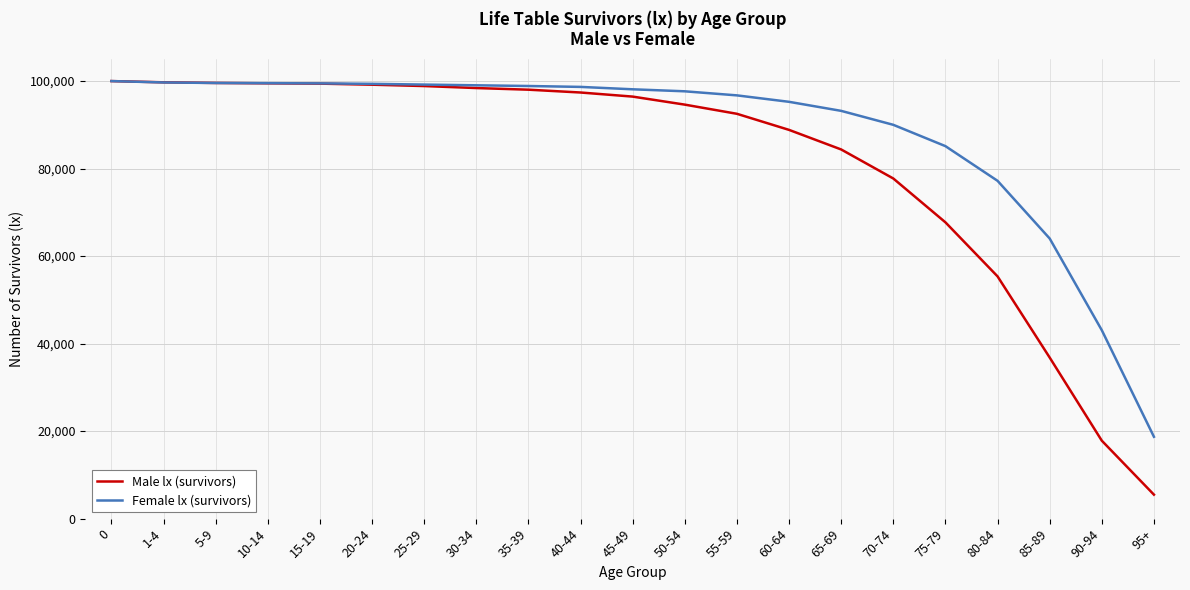

What is the total value across all series at 60-64?

184106